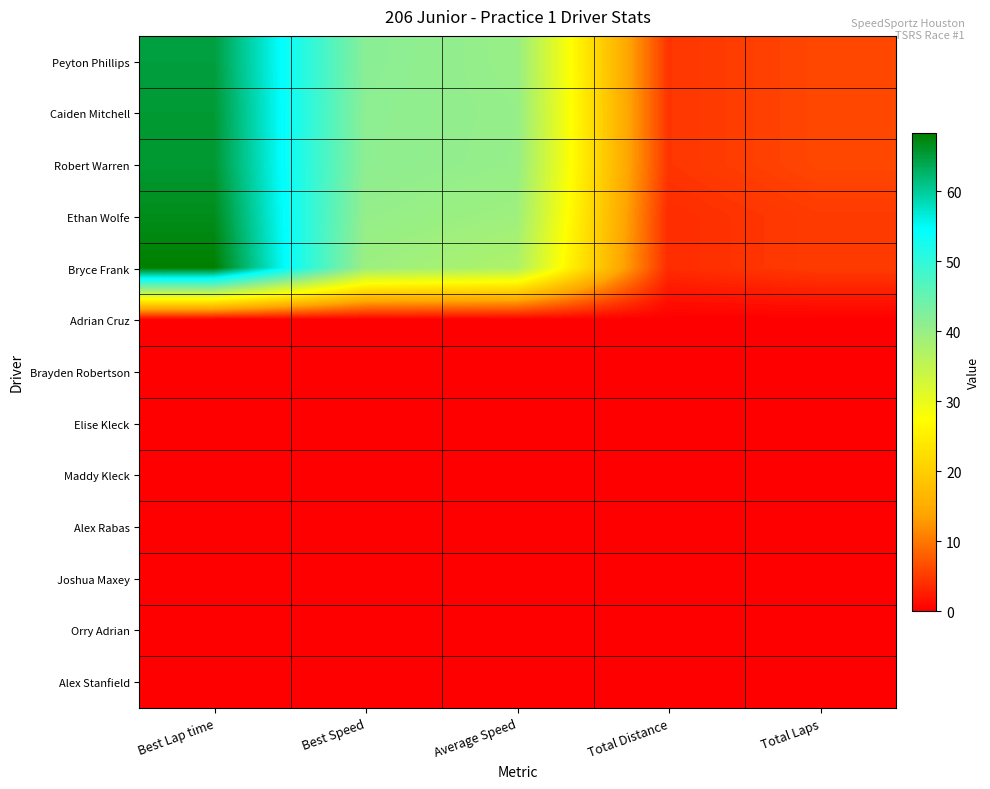

Rank the series at Total Laps from highest to lowest value.

Peyton Phillips, Caiden Mitchell, Robert Warren, Ethan Wolfe, Bryce Frank, Adrian Cruz, Brayden Robertson, Elise Kleck, Maddy Kleck, Alex Rabas, Joshua Maxey, Orry Adrian, Alex Stanfield